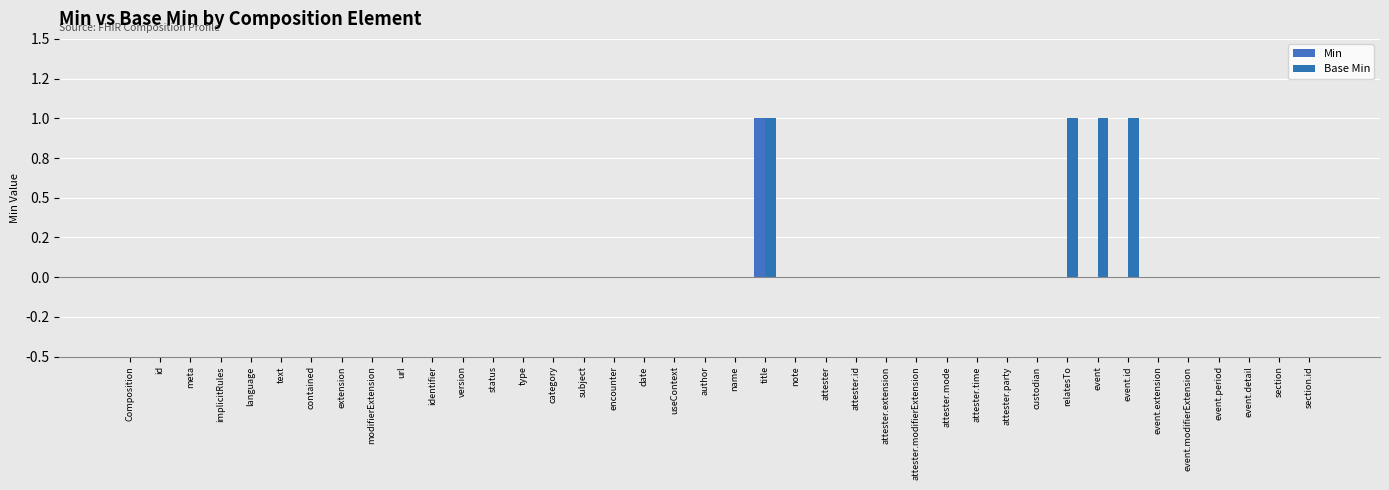

Rank the categories by Min value from highest to lowest.

title, Composition, id, meta, implicitRules, language, text, contained, extension, modifierExtension, url, identifier, version, status, type, category, subject, encounter, date, useContext, author, name, note, attester, attester.id, attester.extension, attester.modifierExtension, attester.mode, attester.time, attester.party, custodian, relatesTo, event, event.id, event.extension, event.modifierExtension, event.period, event.detail, section, section.id